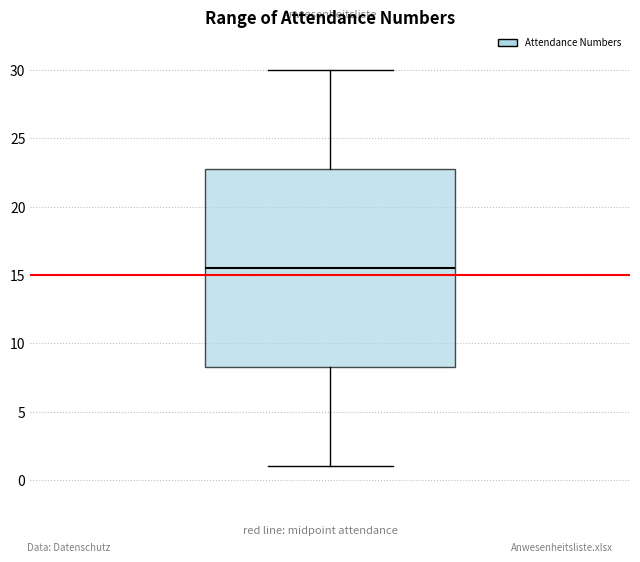

Where is the lower edge of the box on the y-axis? The values are not printed on the chart, so give them approximately, as read against the axis.

8.5